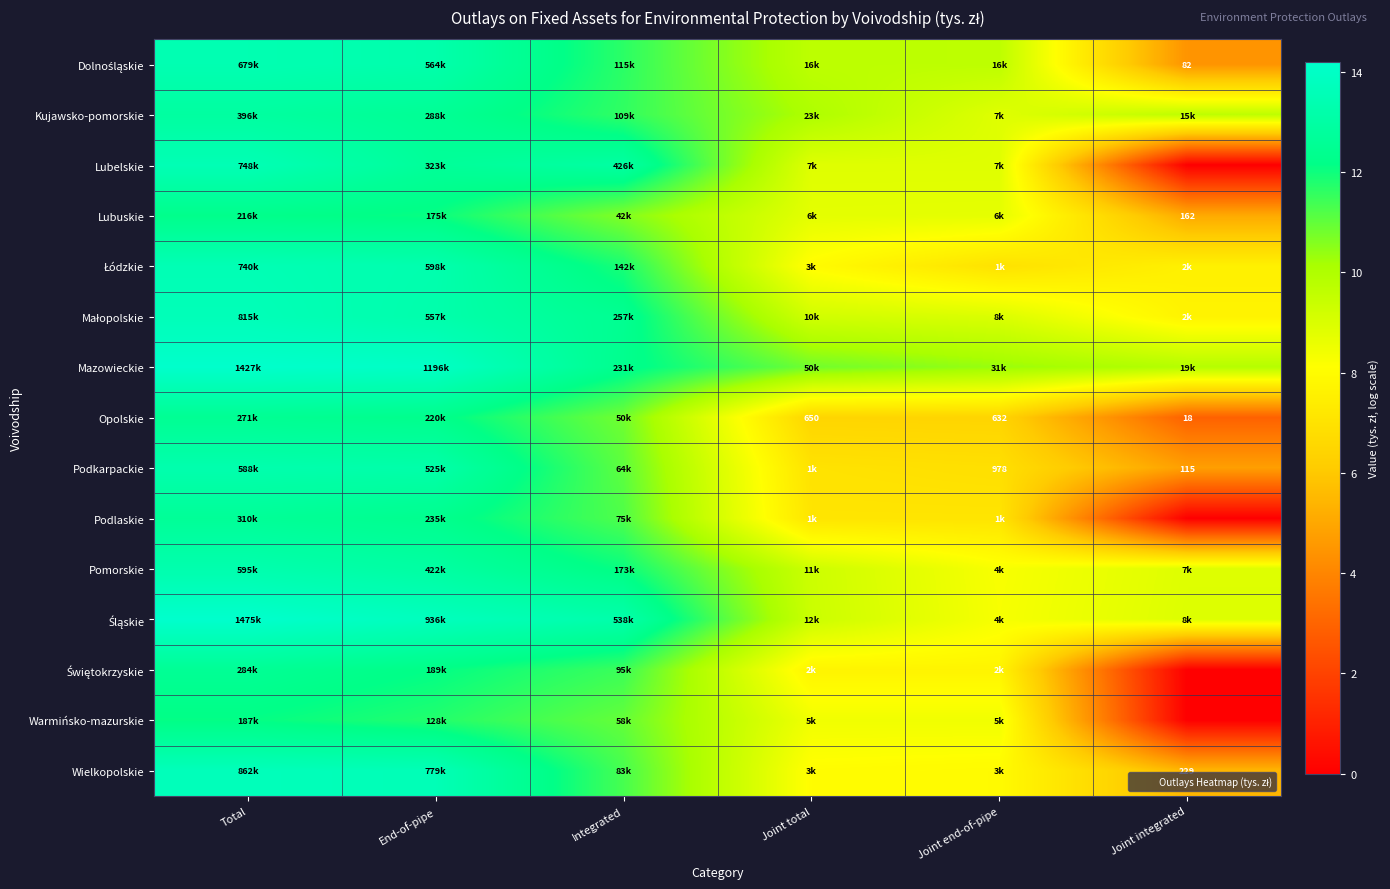

The value of Dolnośląskie at Integrated is 11.7. True or false?

True